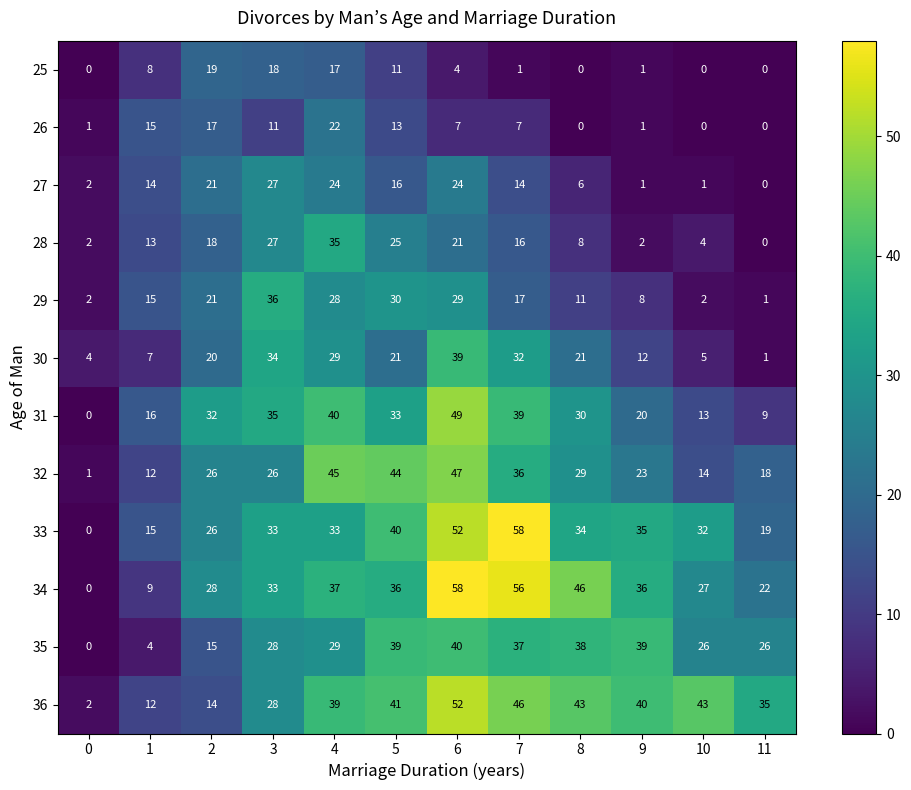

True or false: 33 has a value of 14 at 7.

False